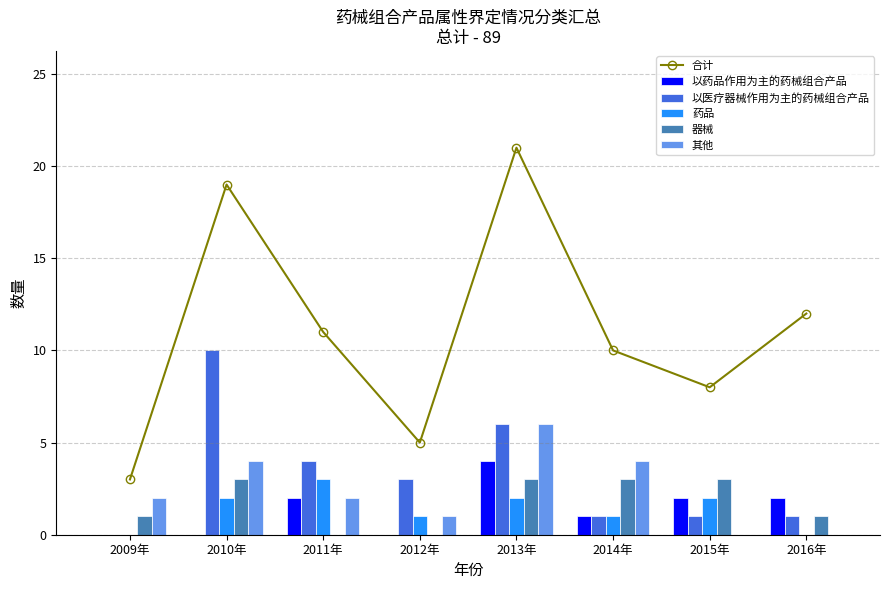

Which series has the largest total across all categories?

合计